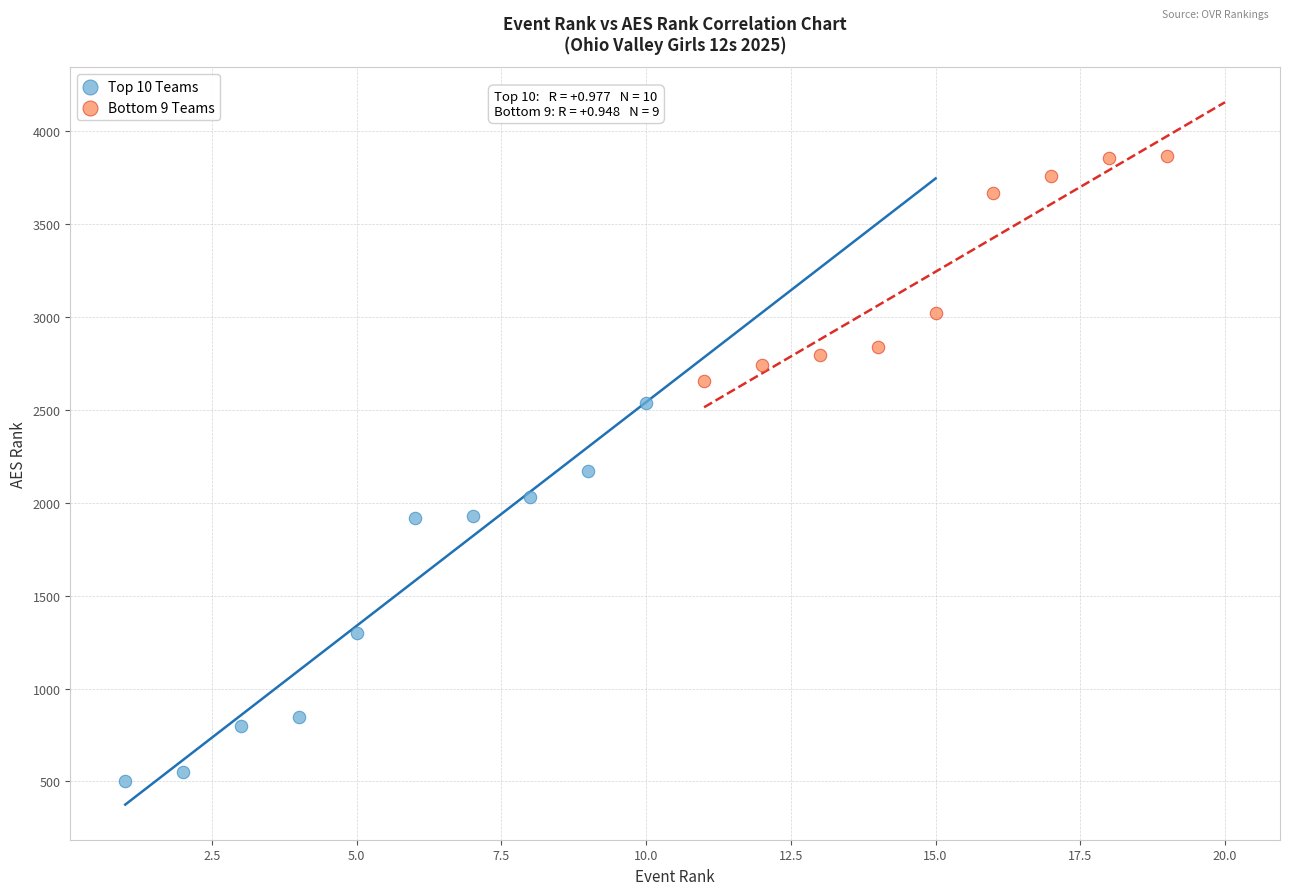

Which series contains the highest Y value?

Bottom 9 Teams